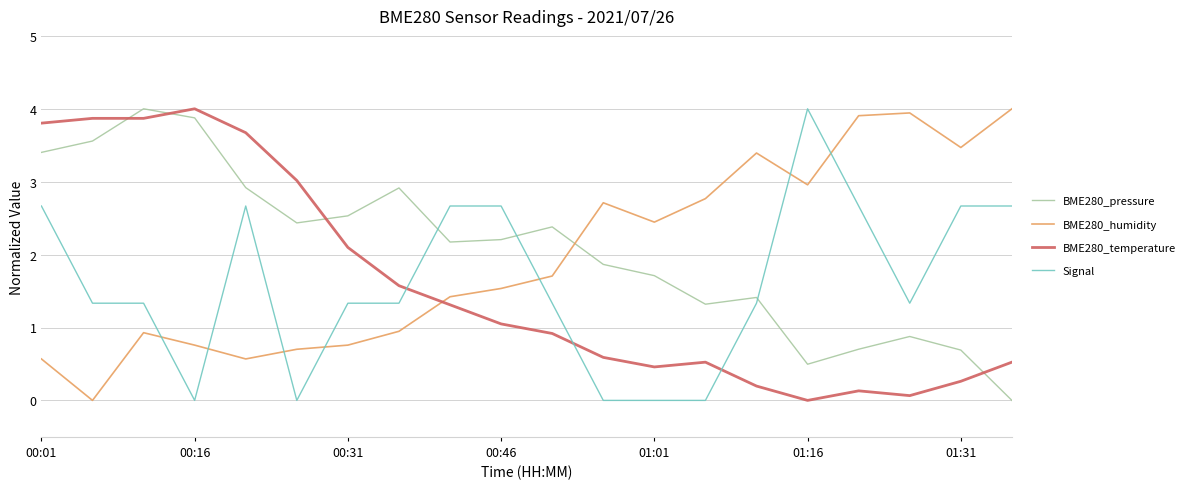

At how many categories does at least one series exceed 2?

20